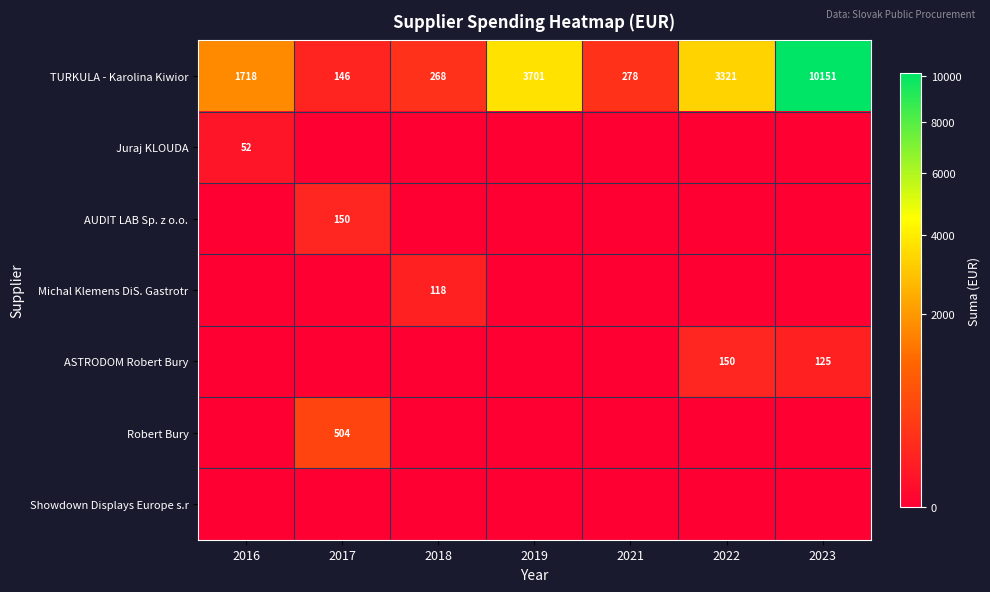

Is it true that TURKULA - Karolina Kiwior equals 3701 at 2019?

True